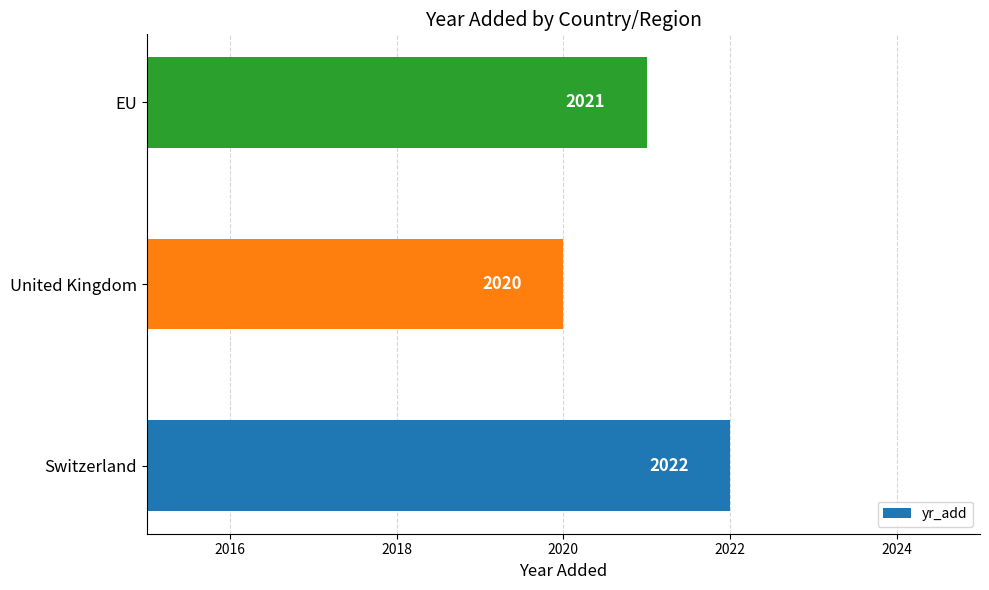

True or false: the data shows 1365 at Switzerland.

False